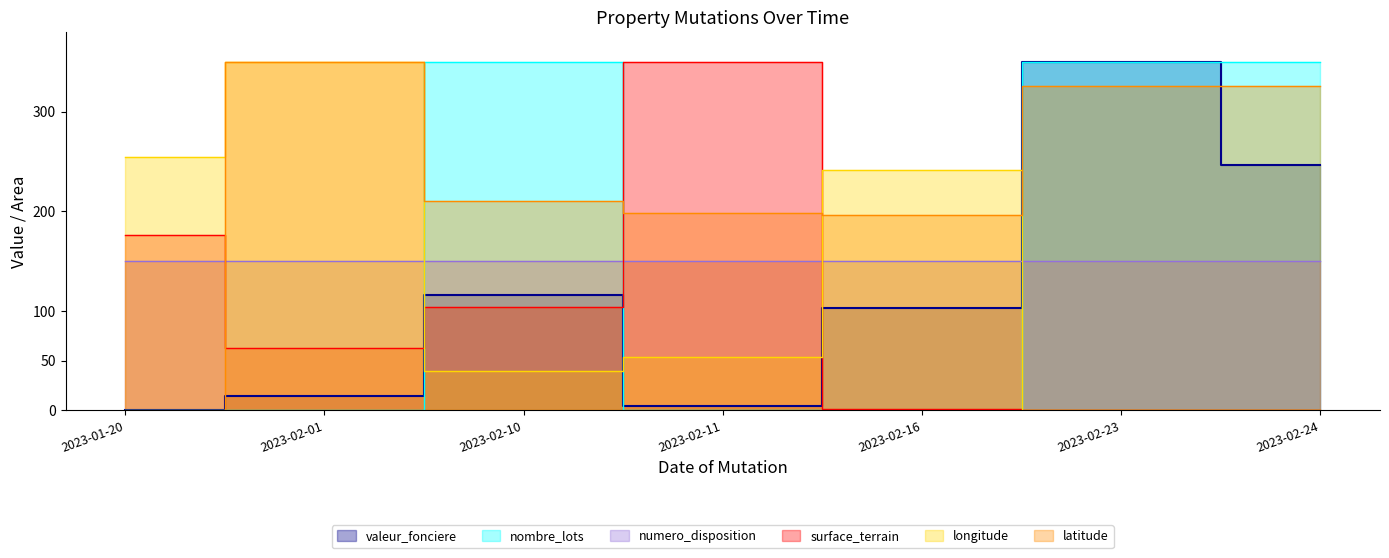

What is the sum of the nombre_lots values at 2023-02-11 and 2023-02-24?

350.0